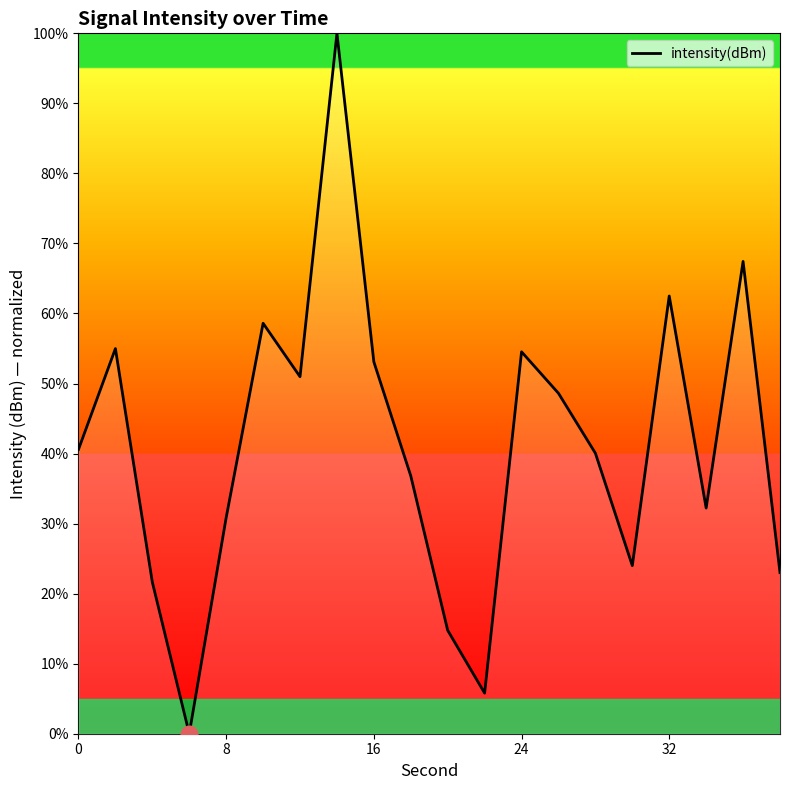

What is the difference between the maximum and minimum values?

100.0